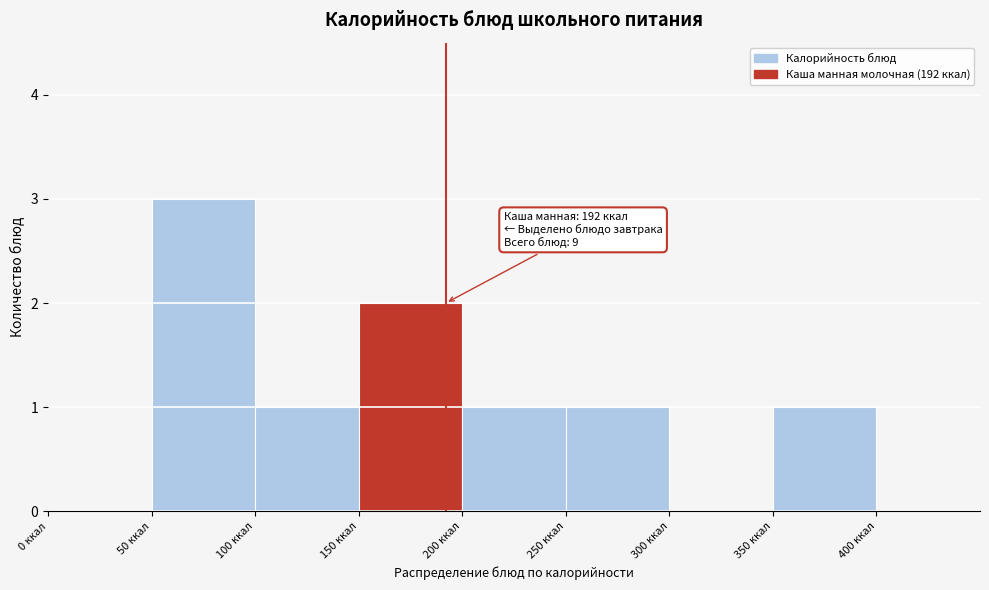

Which range on the x-axis has the tallest bar?

50 to 100